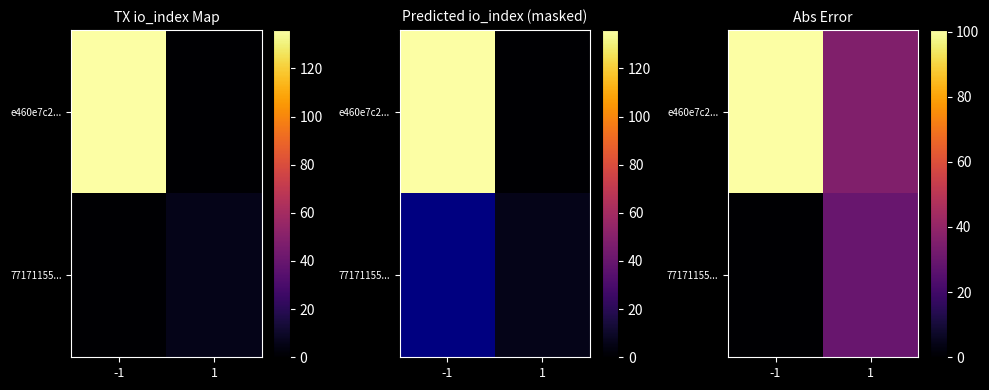

Is the value of 77171155... at -1 greater than the value of e460e7c2... at 1?

No